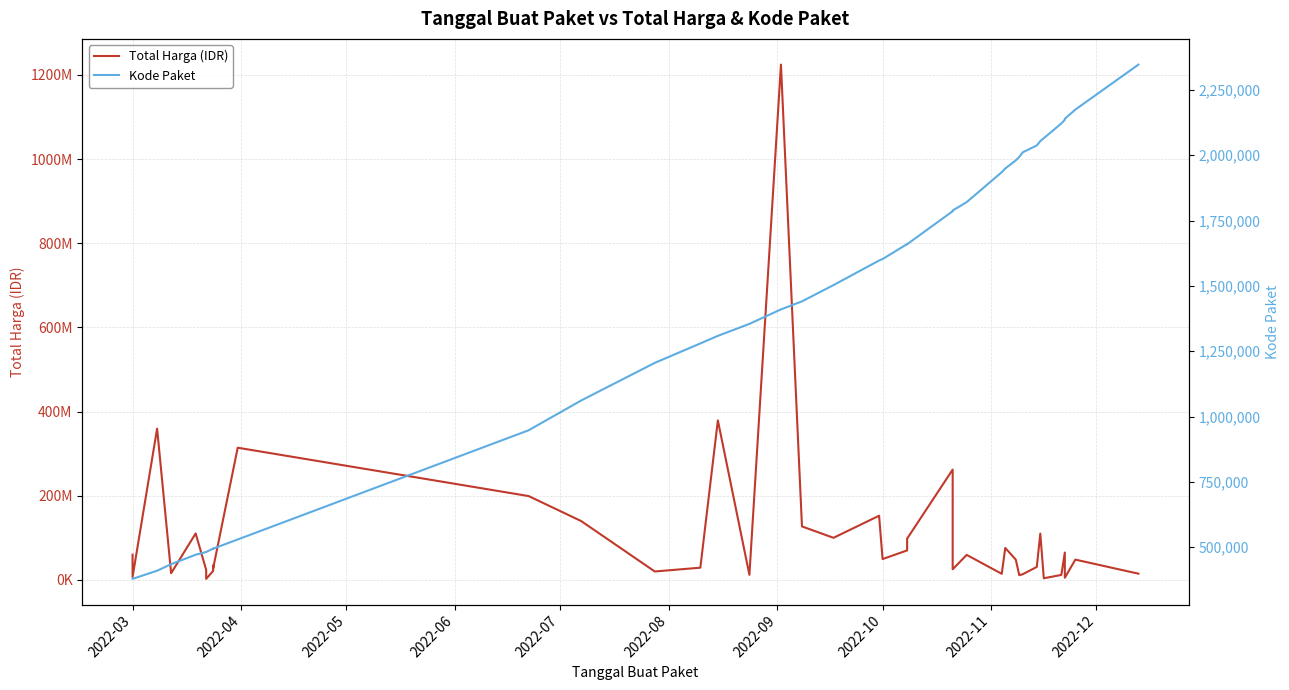

What is the smallest value displayed?

378630